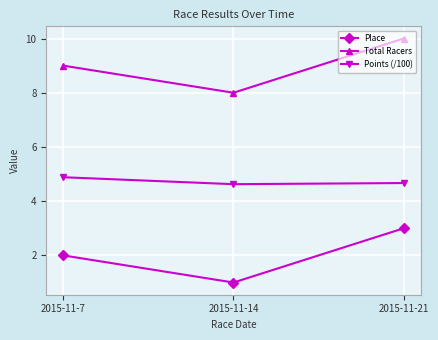

Read the Place value at 2015-11-14.

1.0